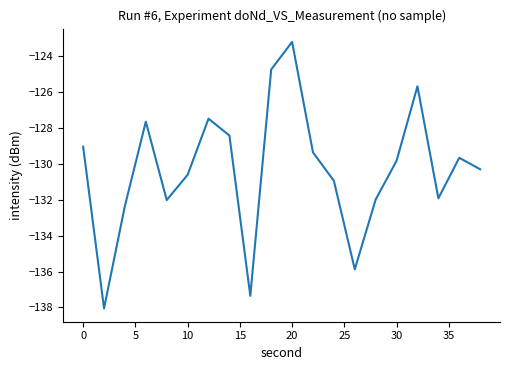

What is the difference between the maximum and minimum values?

14.8